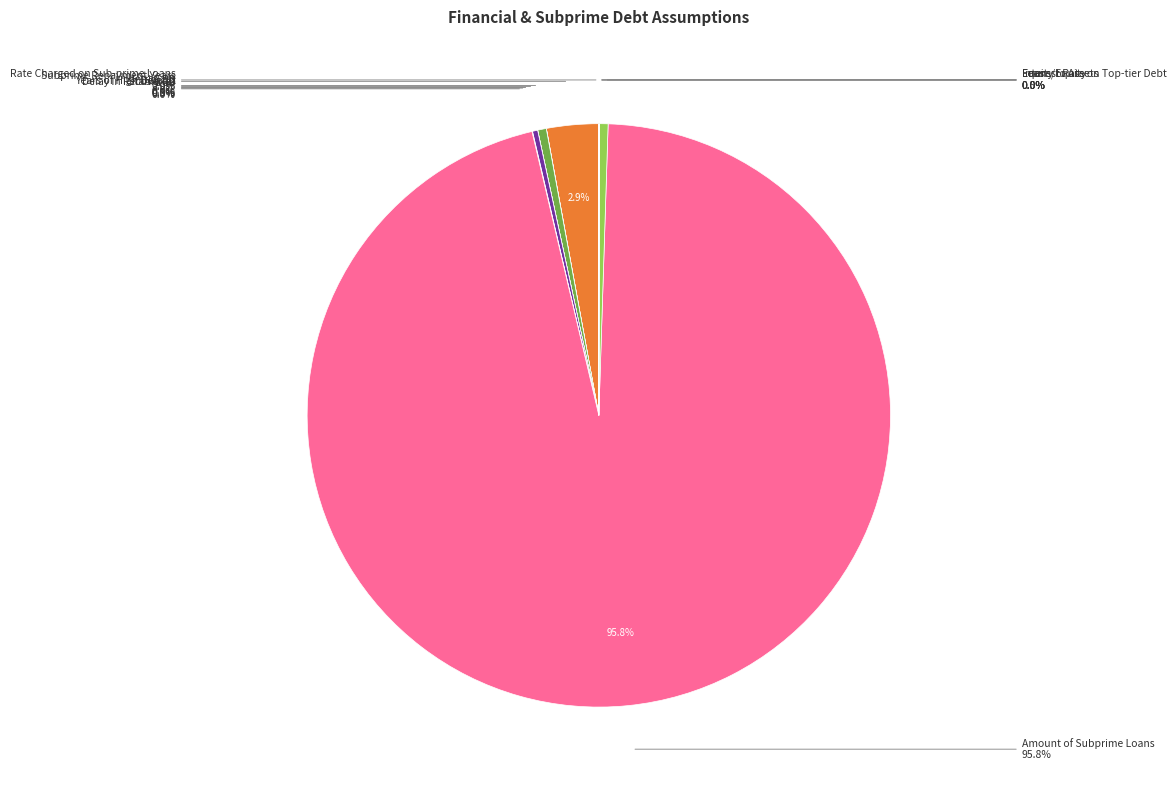

What is the largest slice in the pie chart?

Amount of Subprime Loans